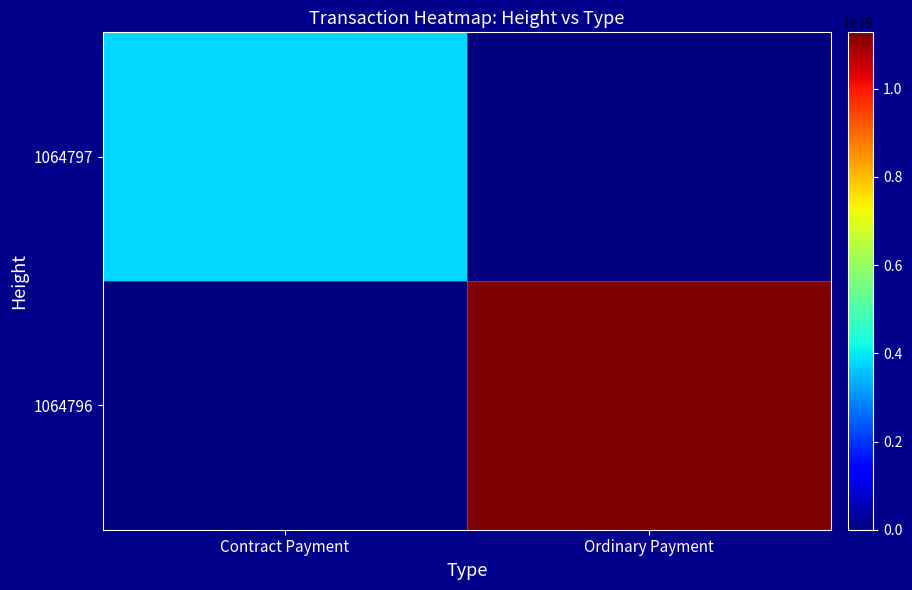

Reading left to right, what are all the values shown in this chart?

1064797: Contract Payment=3789671943123728896	Ordinary Payment=0
1064796: Contract Payment=0	Ordinary Payment=11277004290502557696